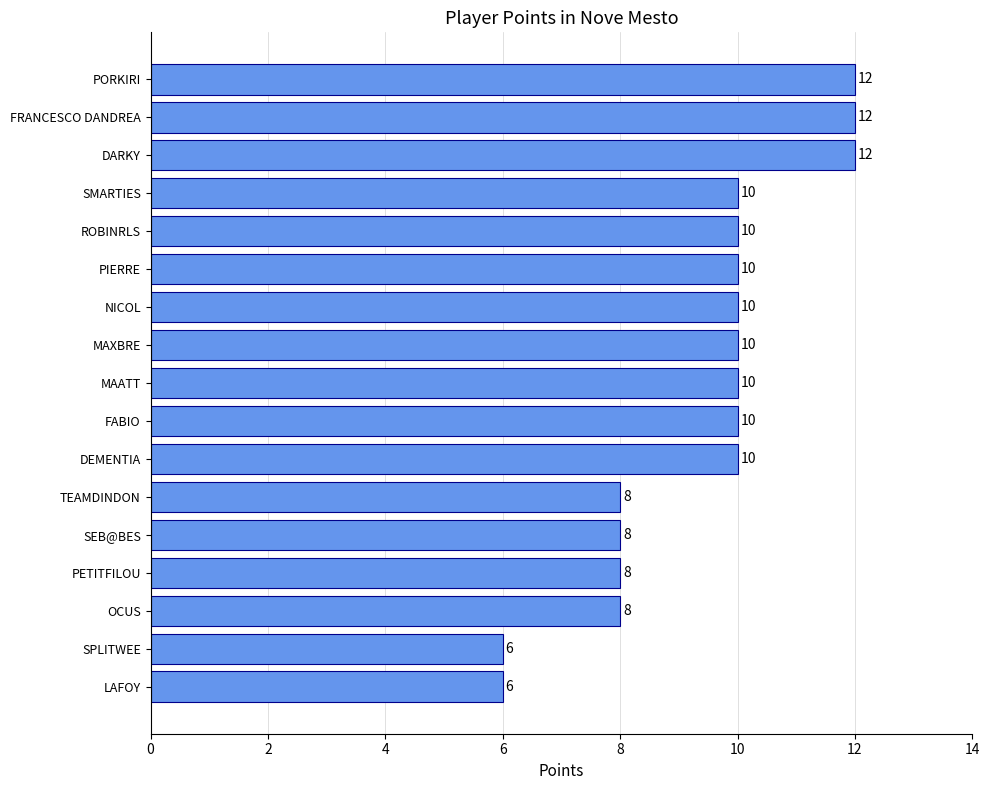

What is the maximum value shown in the chart?

12